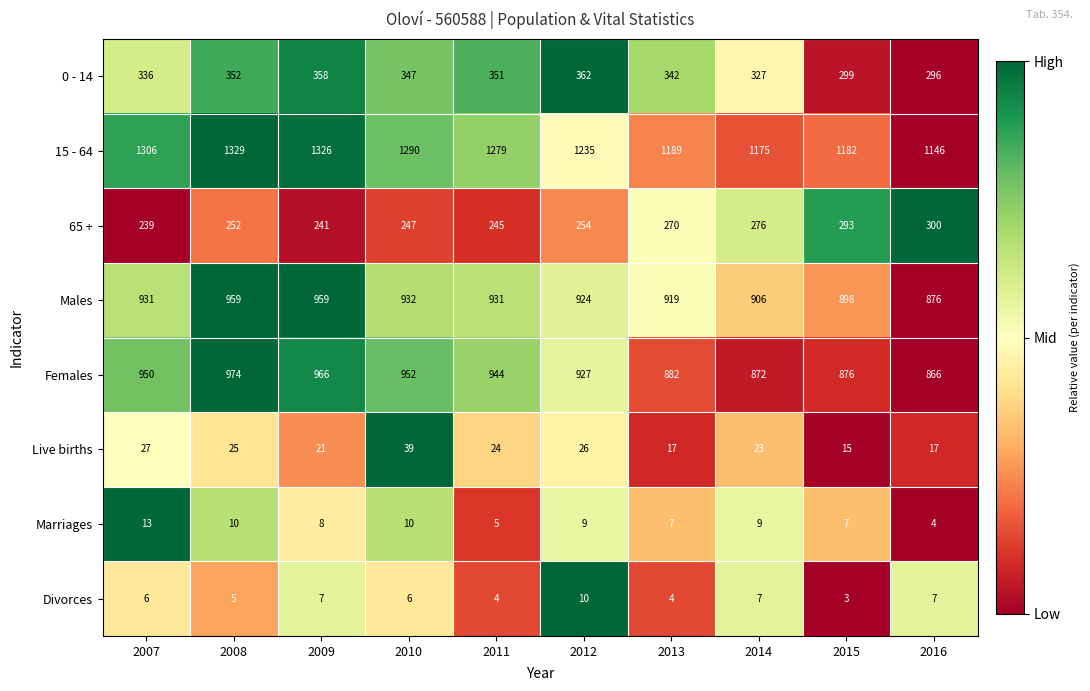

At which category is the sum across all series the highest?

2008